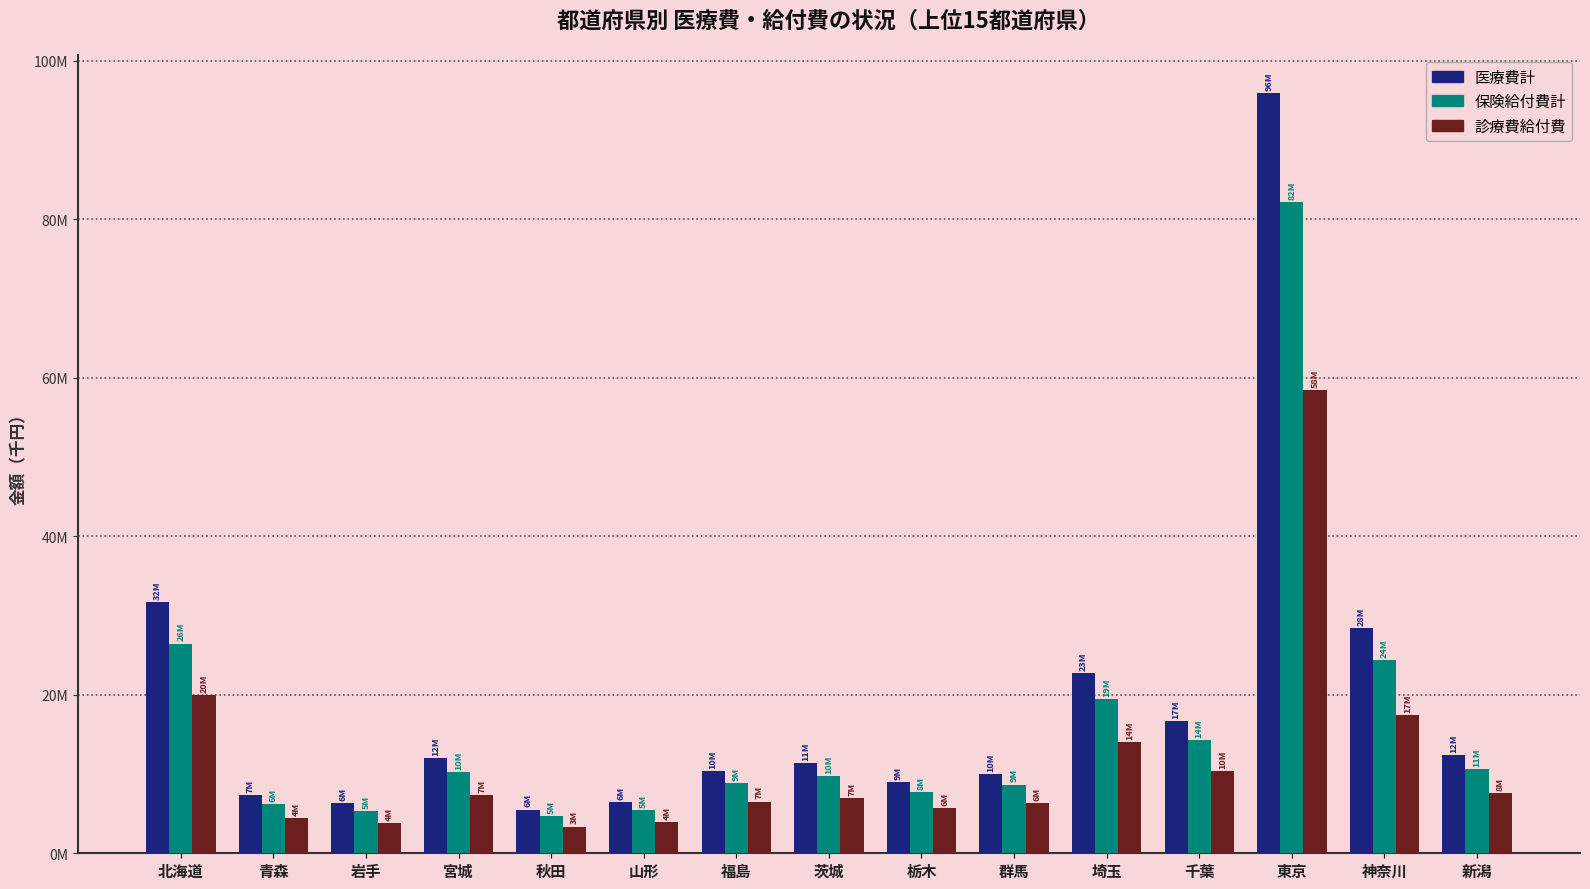

List the series in order of their peak value, lowest first.

診療費給付費, 保険給付費計, 医療費計